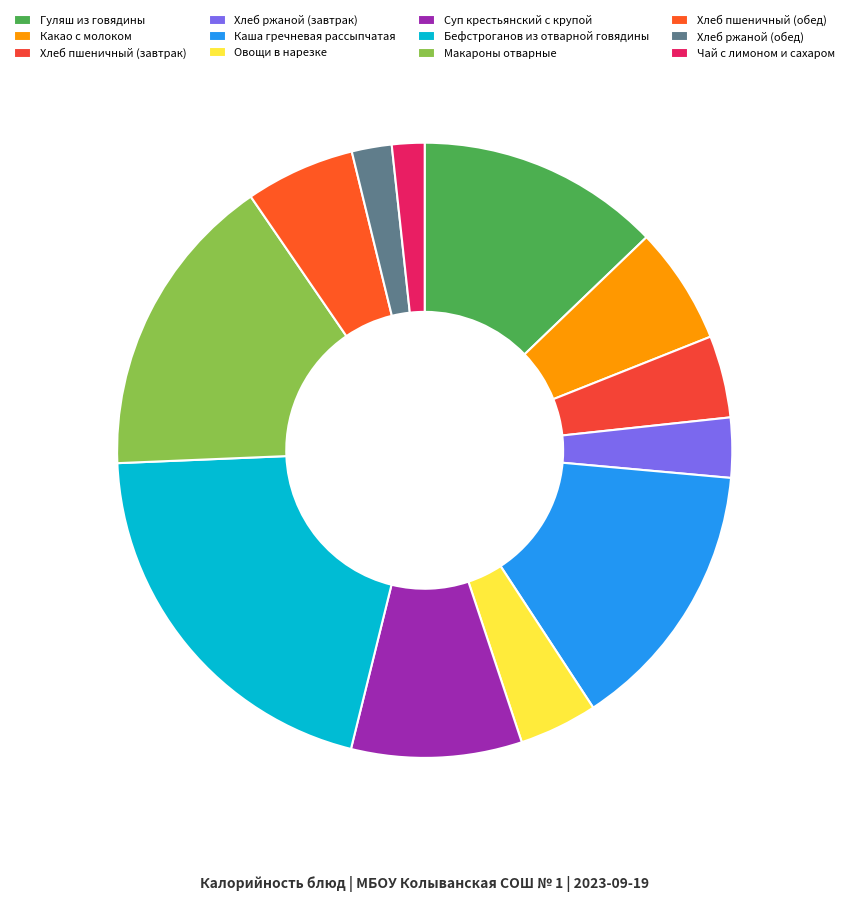

To the nearest percent, what is the combined percentage of Макароны отварные and Хлеб пшеничный (обед)?

22%